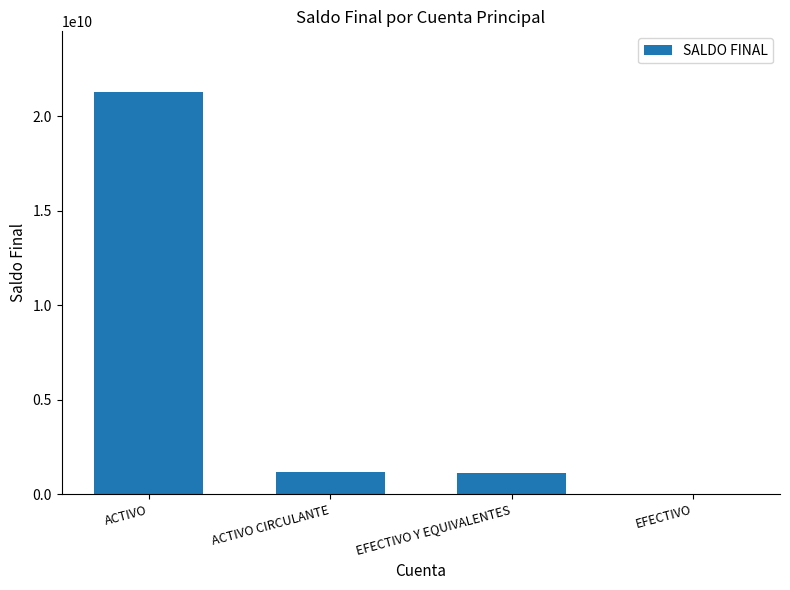

Is it true that the value at ACTIVO CIRCULANTE is 1190336275.3?

True